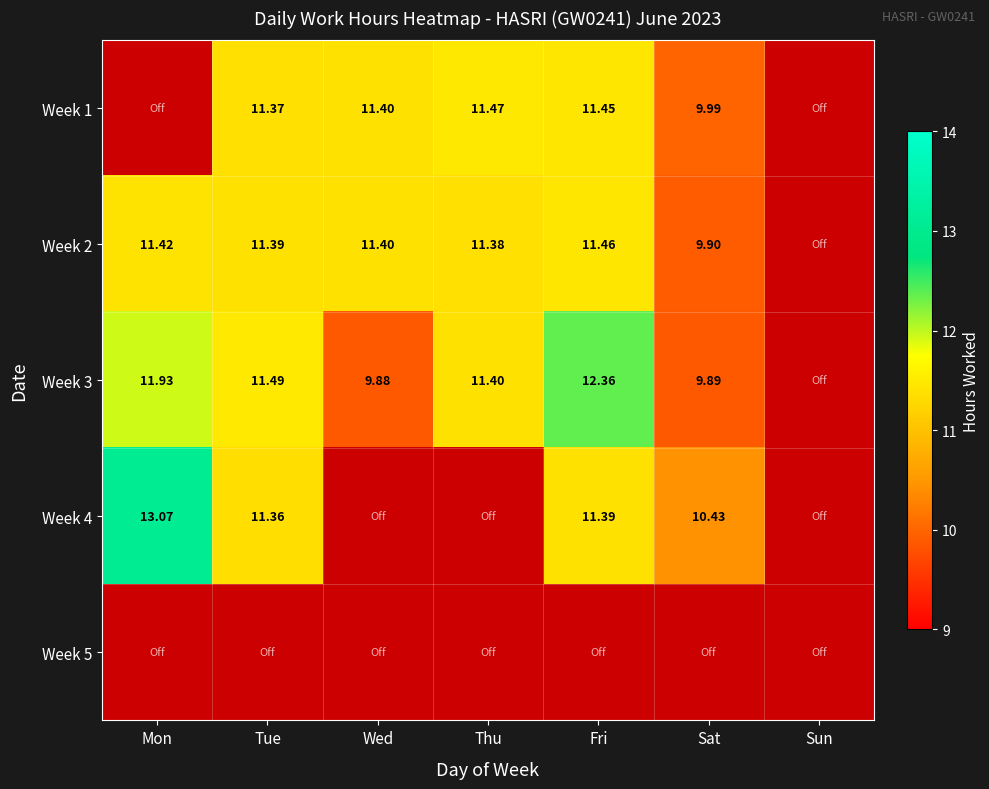

Which series changed the most between Tue and Sat?

Week 3